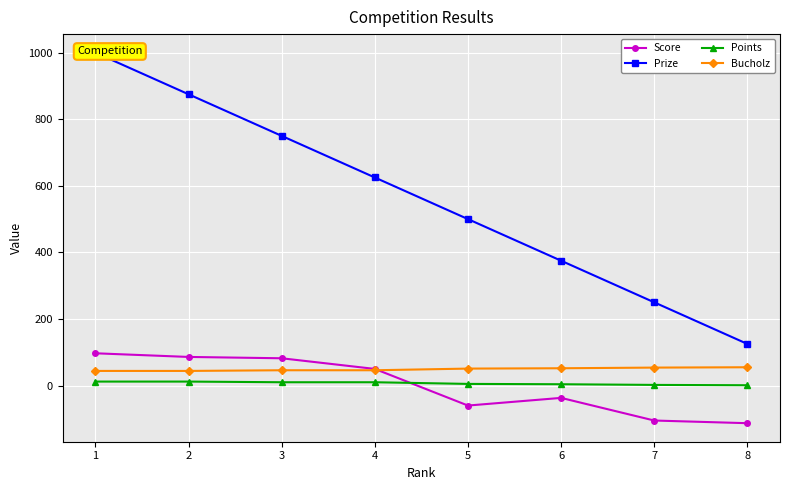

True or false: Prize and Points cross at least once.

False